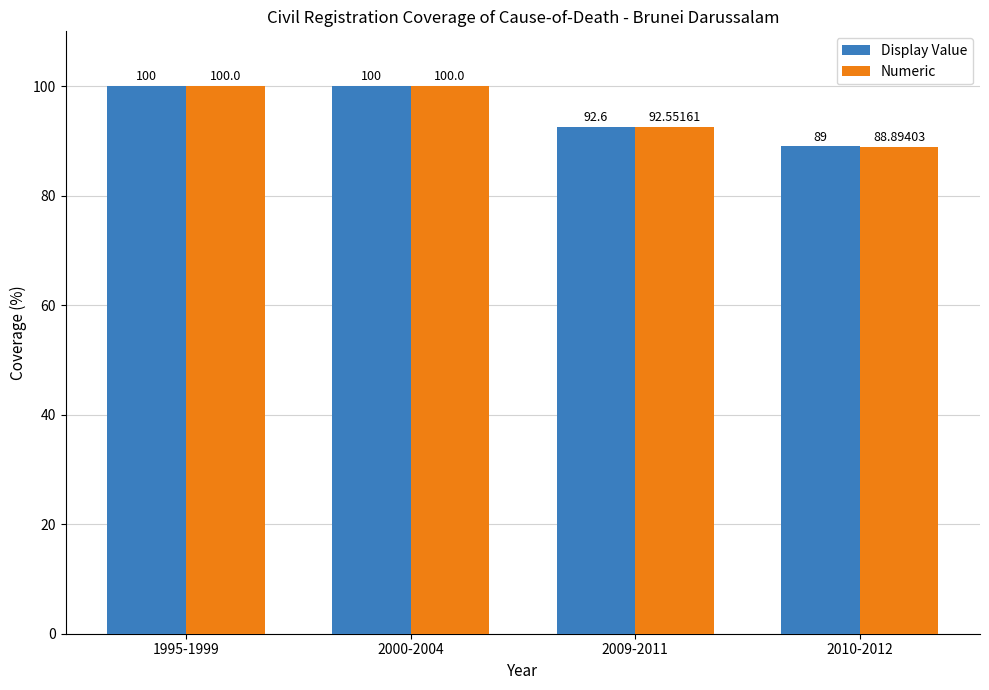

Which series has the largest range (max minus min)?

Numeric